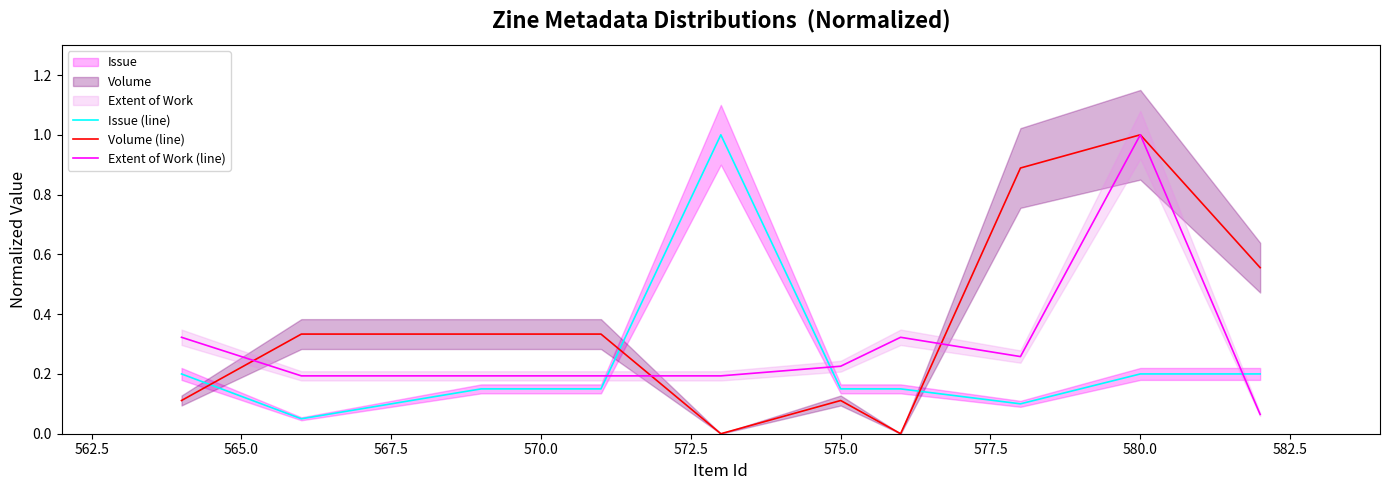

What is the maximum value for Volume (line)?

1.0